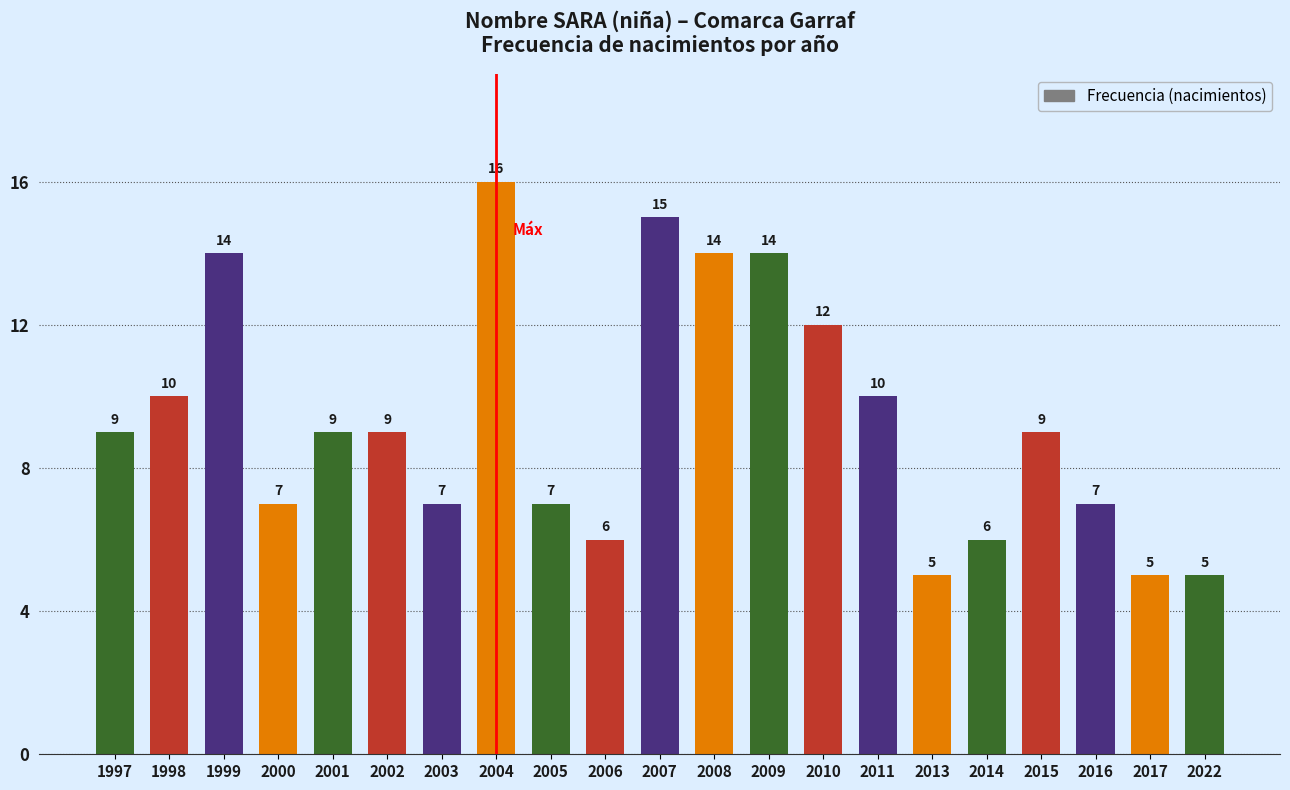

How many data points are less than 9?

9